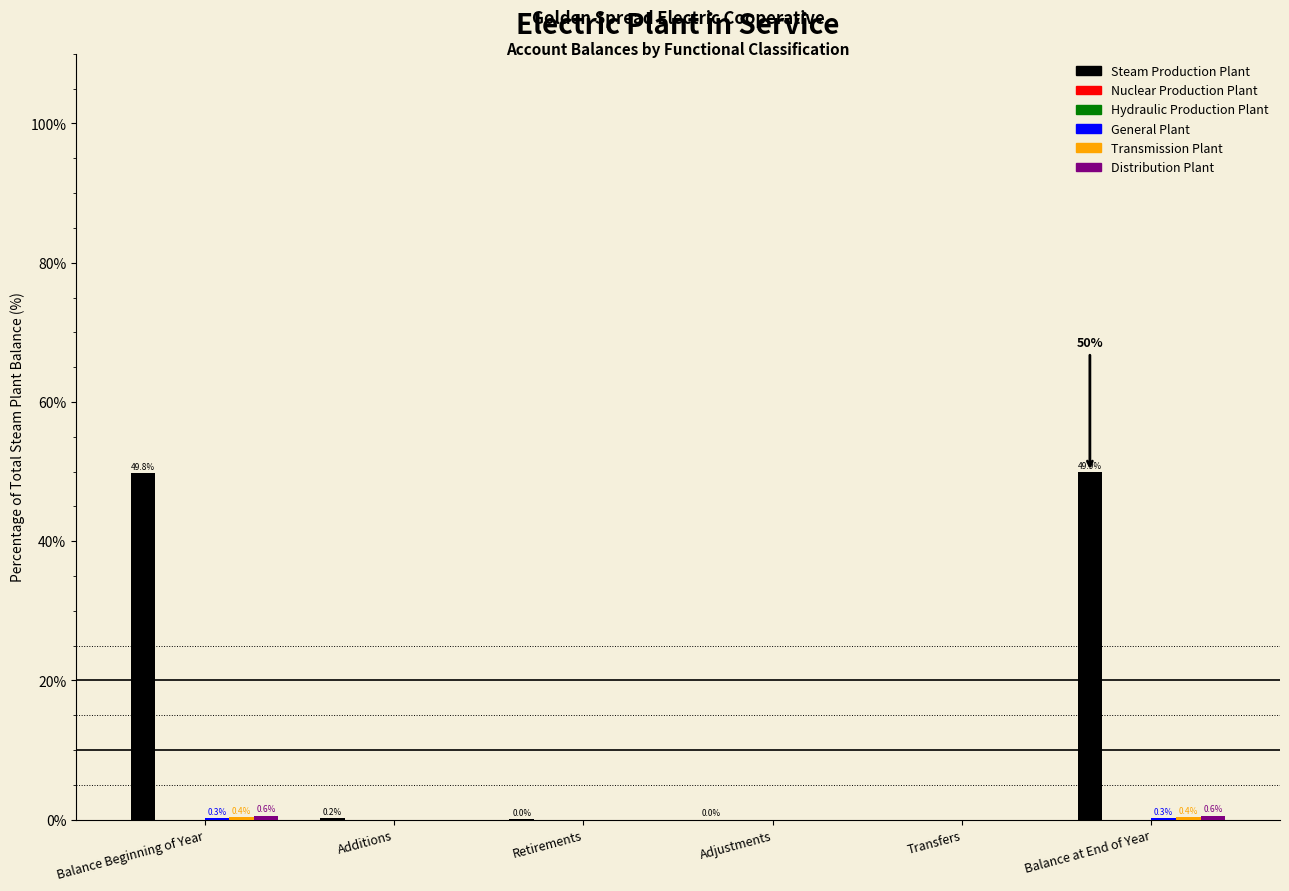

At Additions, list the series in order from smallest to largest.

Nuclear Production Plant, Hydraulic Production Plant, General Plant, Transmission Plant, Distribution Plant, Steam Production Plant